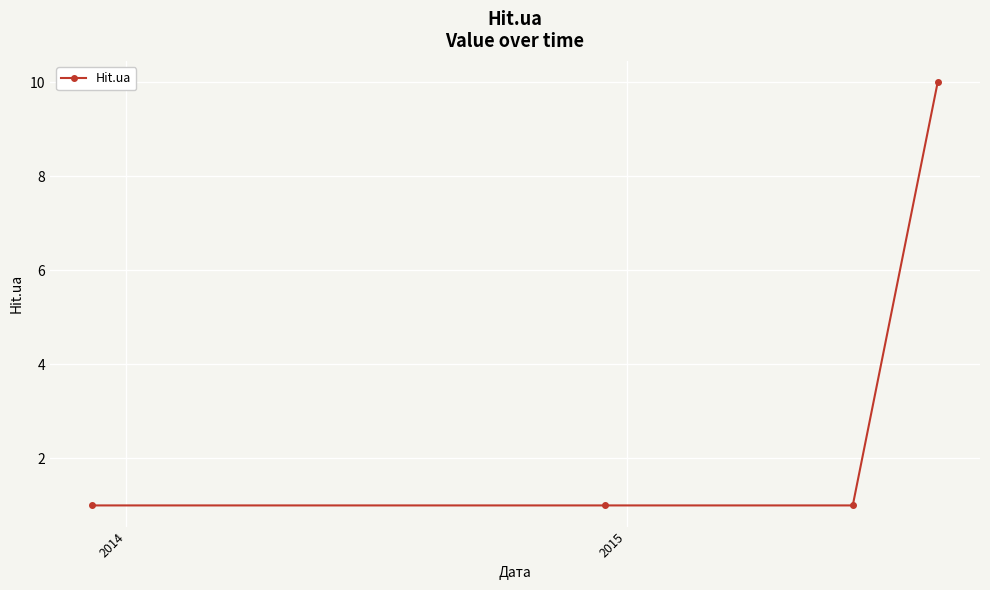

Reading left to right, list all the values displayed in this chart.

1	1	1	10